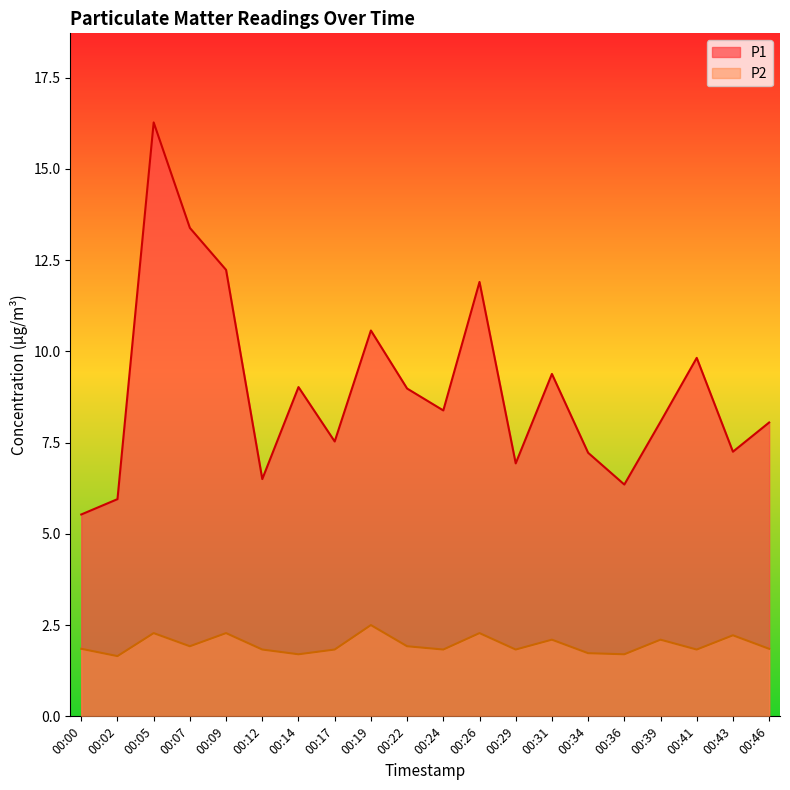

At which label does P2 reach its minimum?

00:02